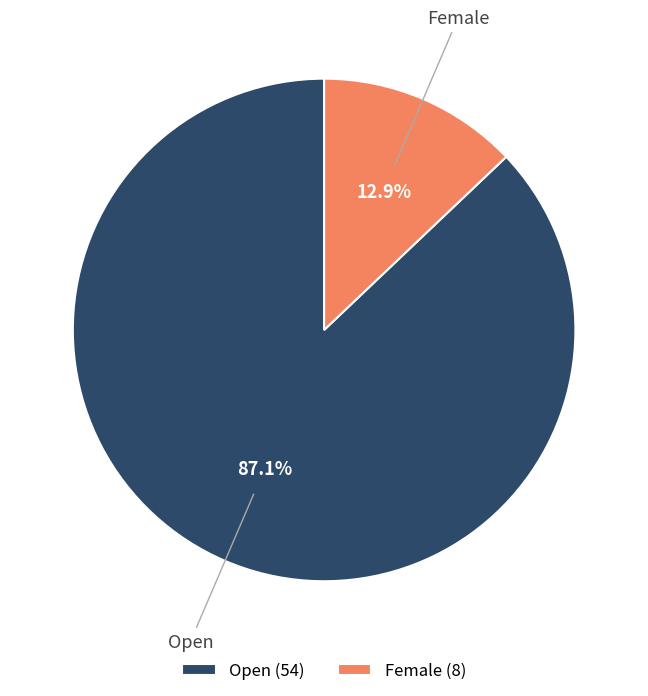

How many segments does this pie chart have?

2